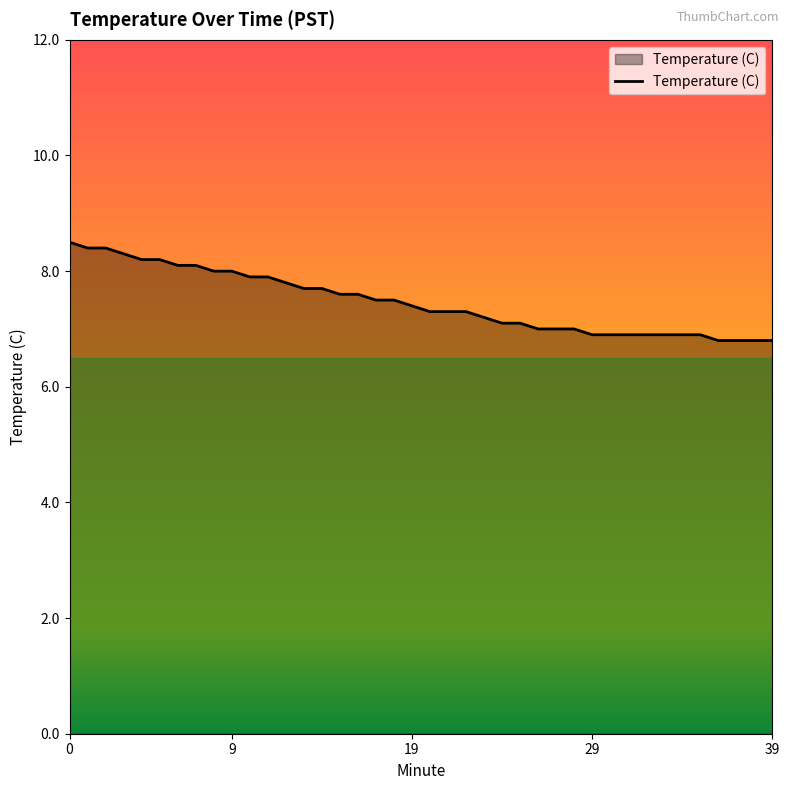

What is the difference between the maximum and minimum values?

1.7